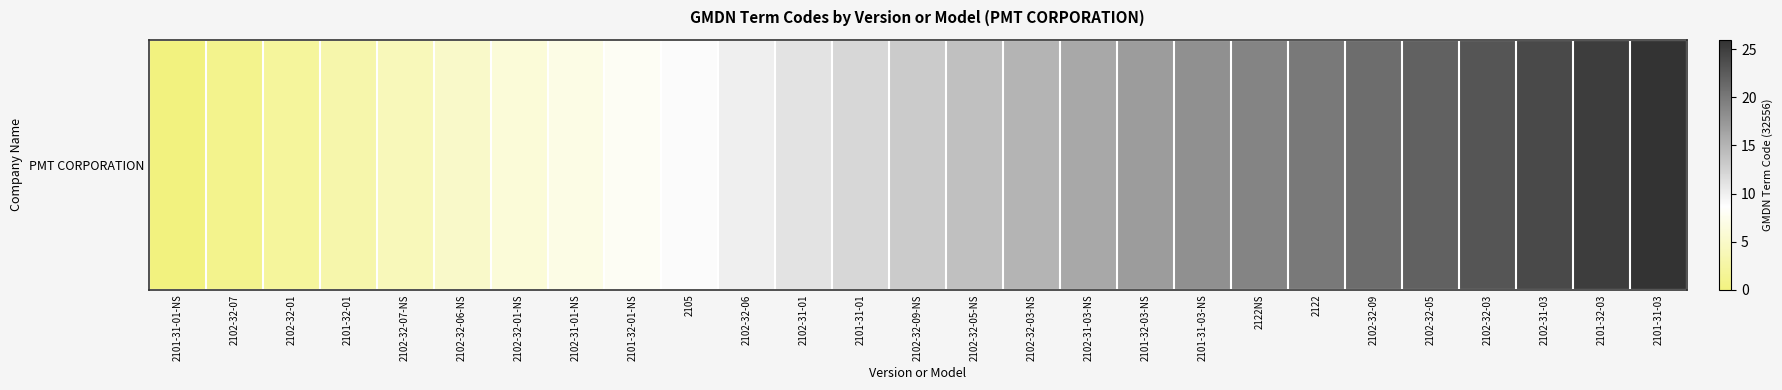

Approximately how many times larger is the value at 2101-32-03-NS compared to 2102-32-07?

17.0